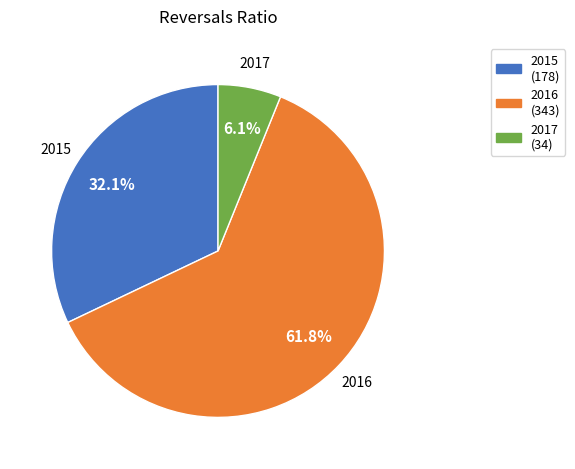

Approximately how many times larger is the value at 2017 compared to 2016?

0.1